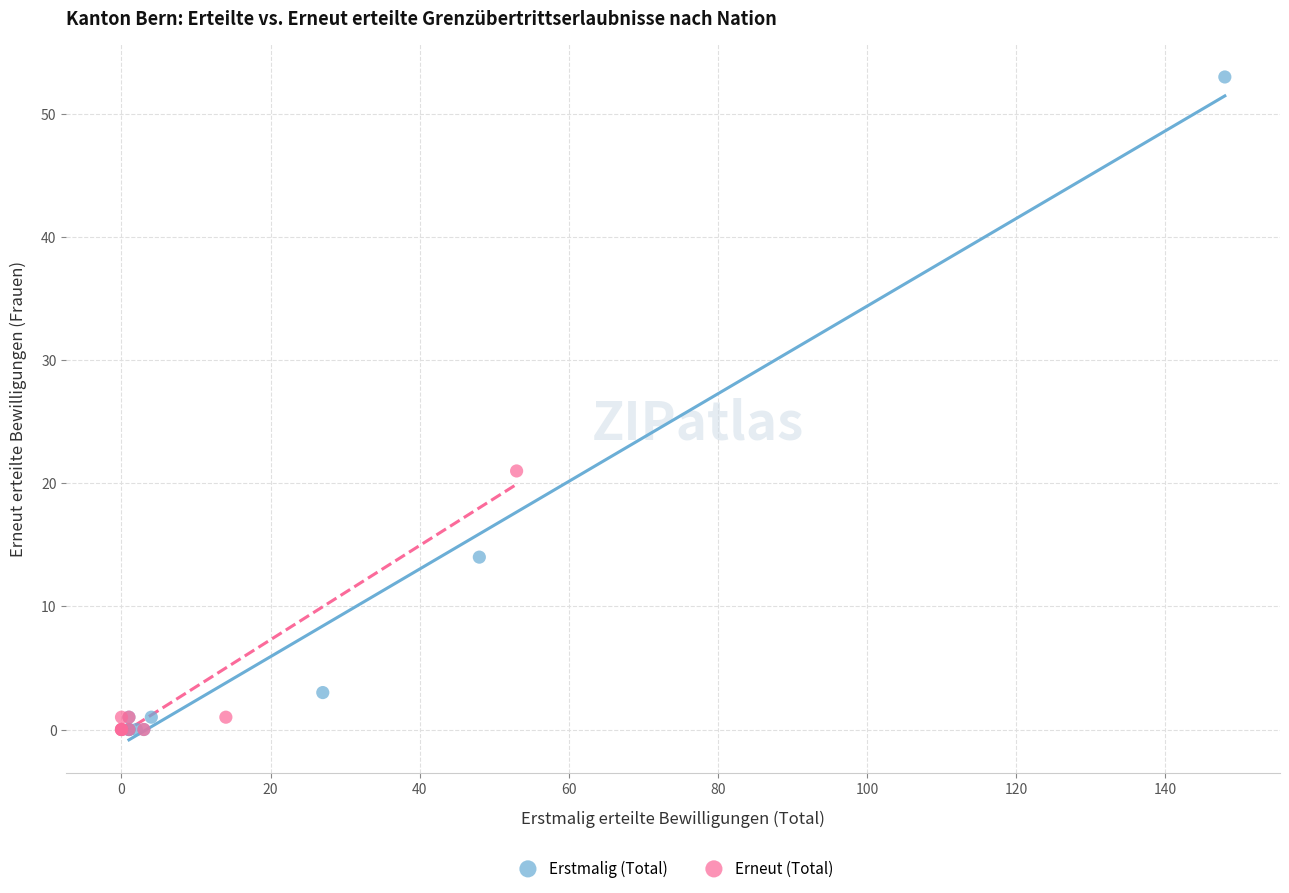

What are all the series names shown in the legend?

Erstmalig (Total), Erneut (Total)